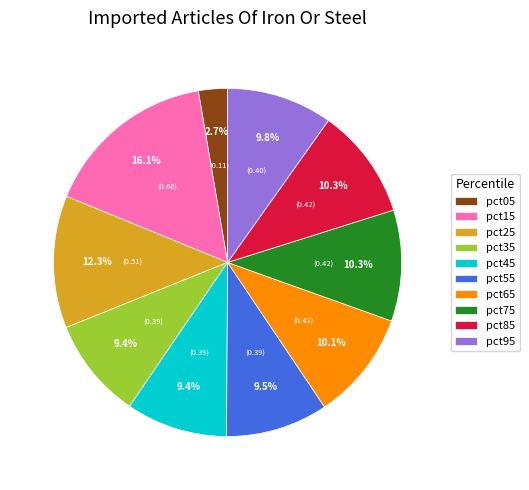

To the nearest percent, what is the average slice percentage?

10%